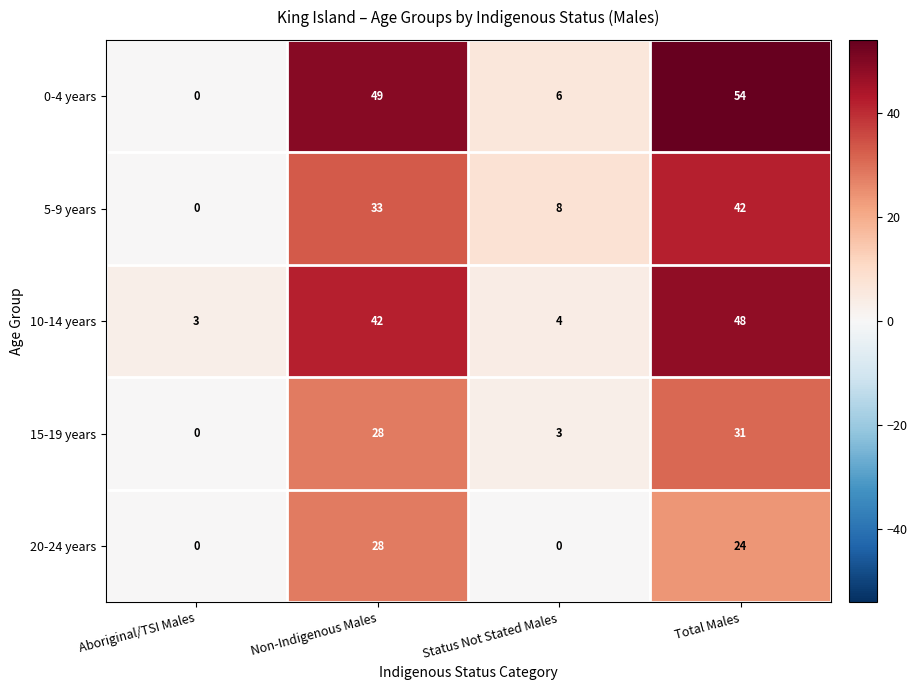

At which category is the sum across all series the highest?

Total Males